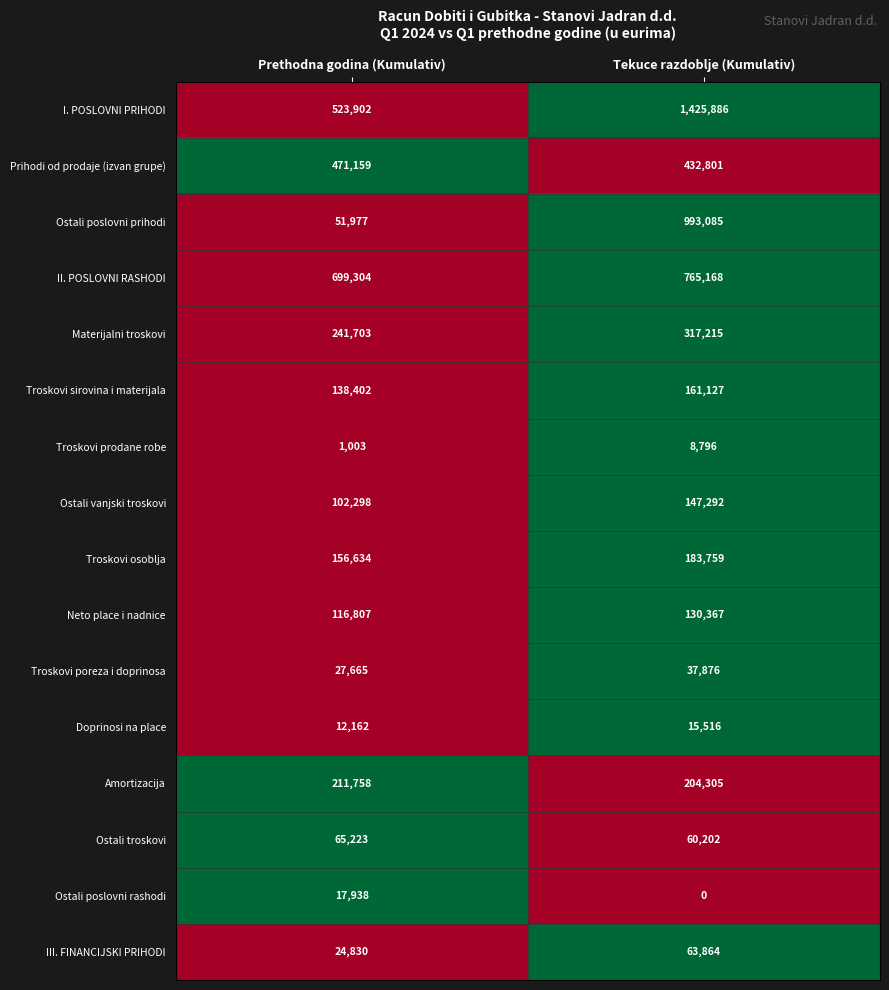

What value does the II. POSLOVNI RASHODI series have at Tekuce razdoblje (Kumulativ), to the nearest 10?

765170